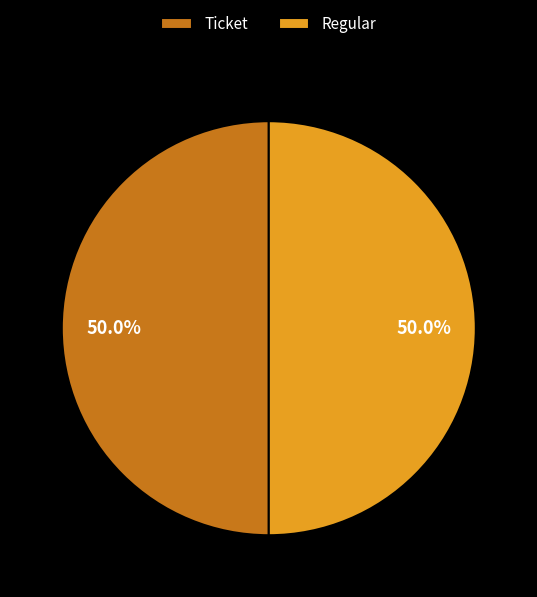

What is the ratio of the value at Regular to the value at Ticket?

1.0